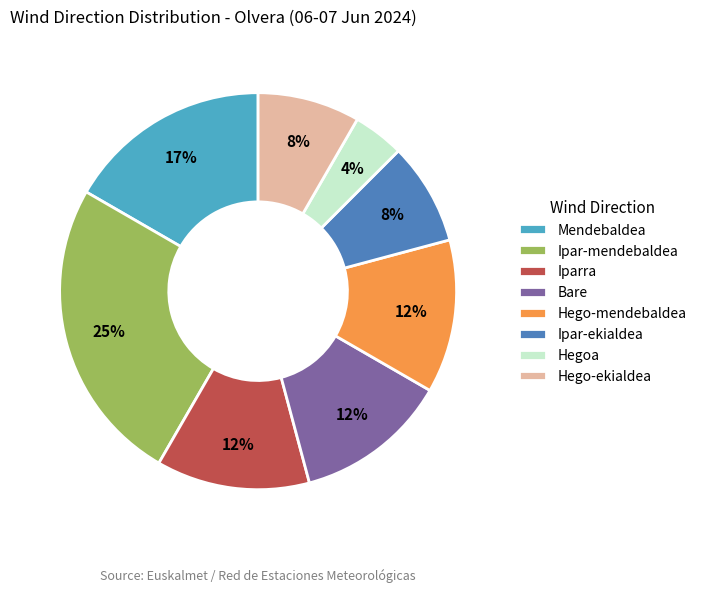

Count the number of slices in the pie.

8